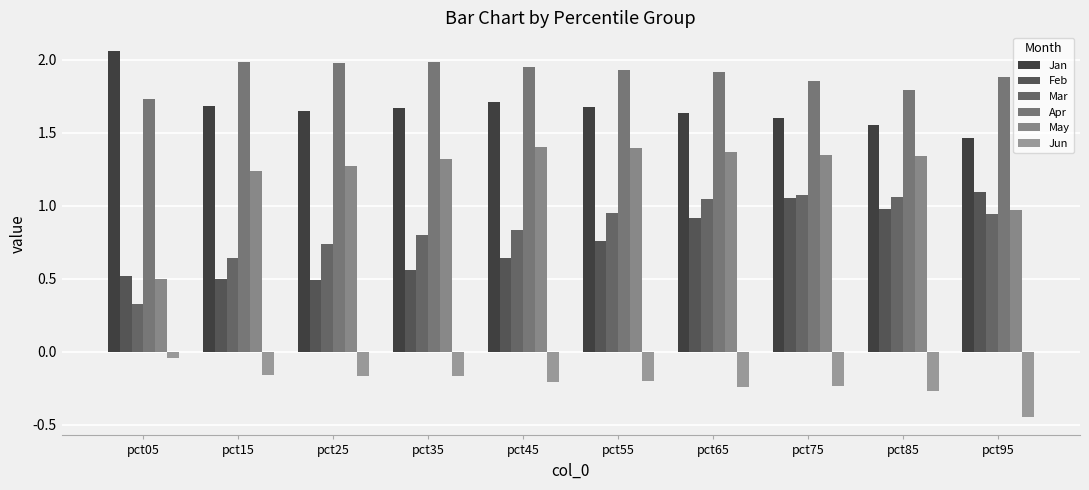

What is the difference between the maximum and minimum values in the Jun series?

0.4